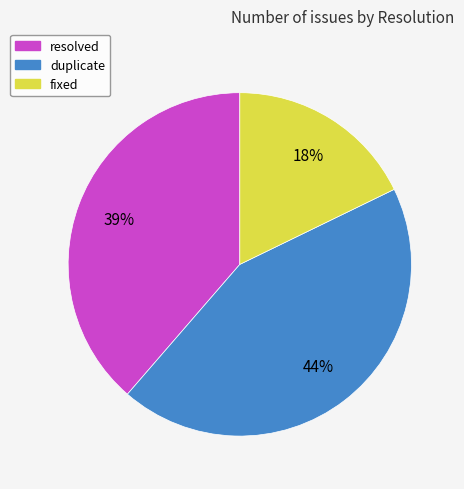

To the nearest percent, what is the difference between the duplicate and fixed slice percentages?

26%